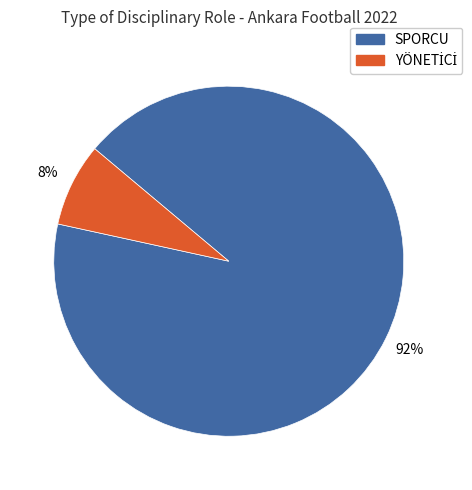

To the nearest percent, what is the average slice percentage?

50%